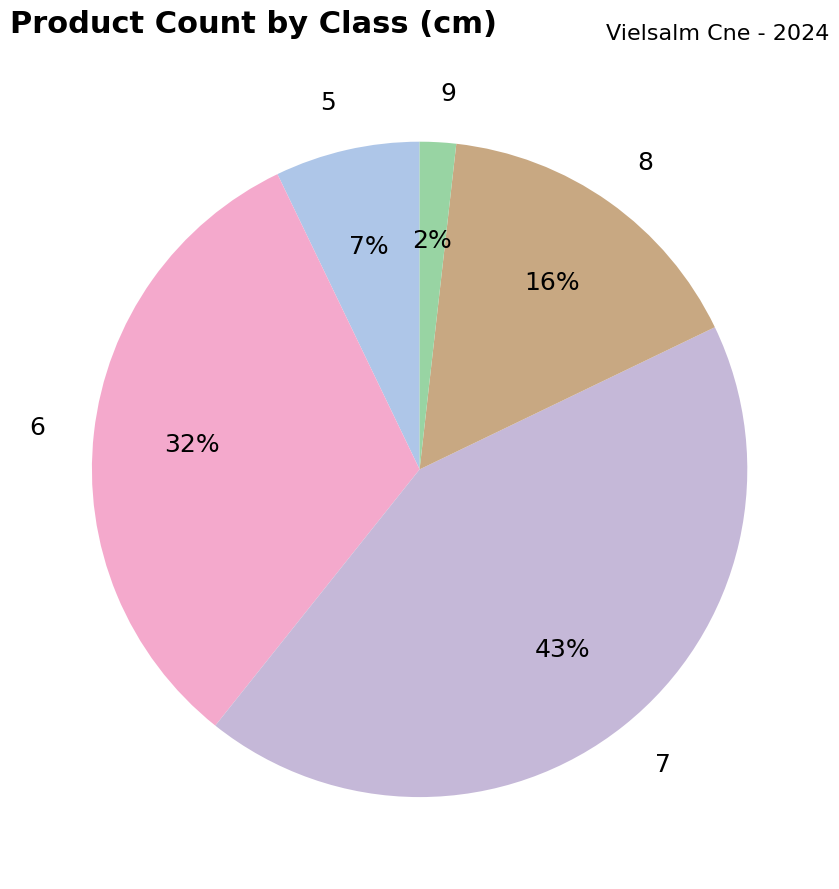

Which category has the smallest portion of the pie?

9